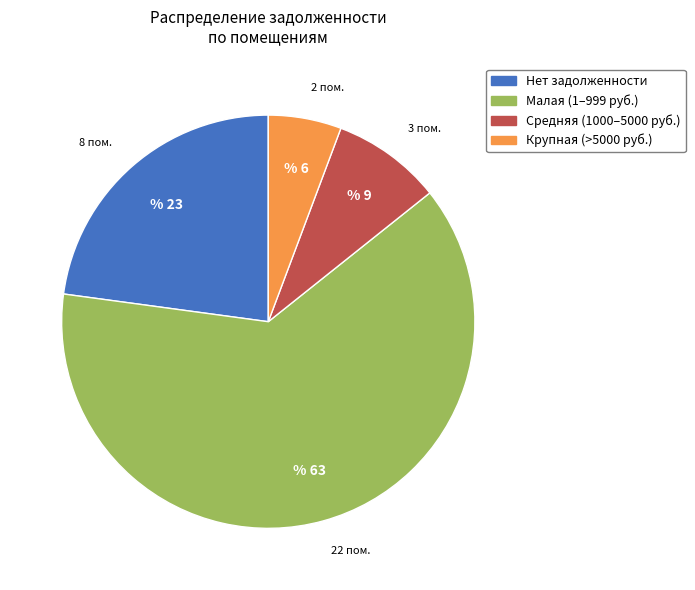

Is there any slice that represents more than half of the pie?

Yes